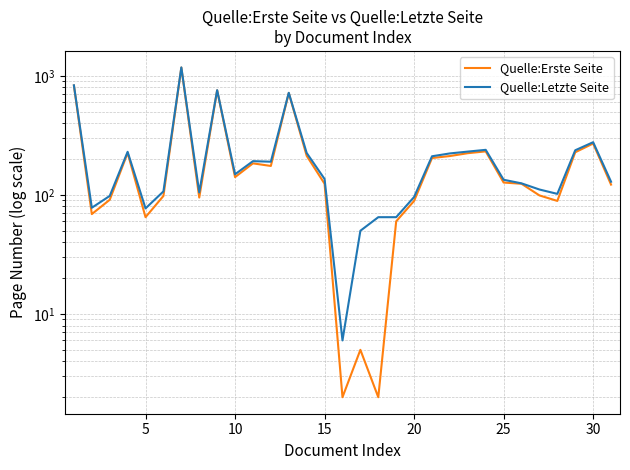

What is the difference between the maximum and second lowest values in the Quelle:Erste Seite series?

1171